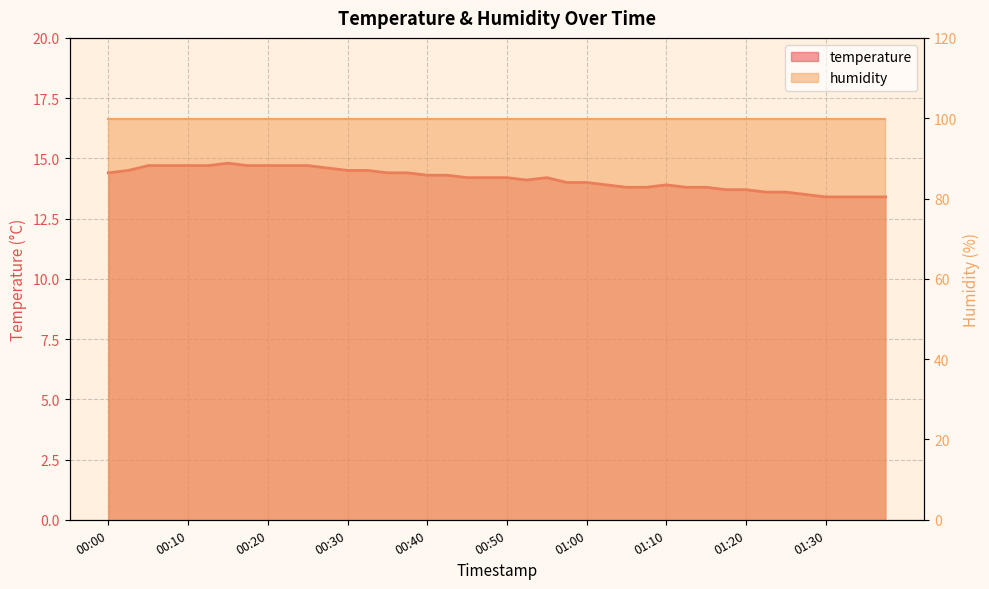

How many interior local peaks (higher than both neighbors) does the data have?

3